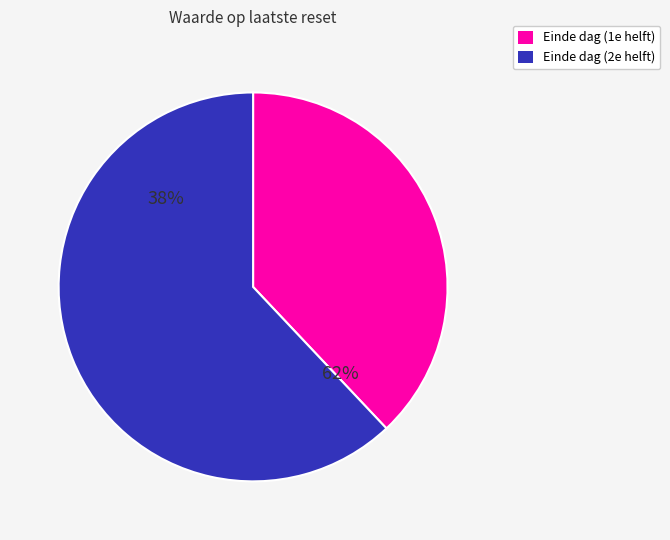

Is 15 the majority of the pie?

No